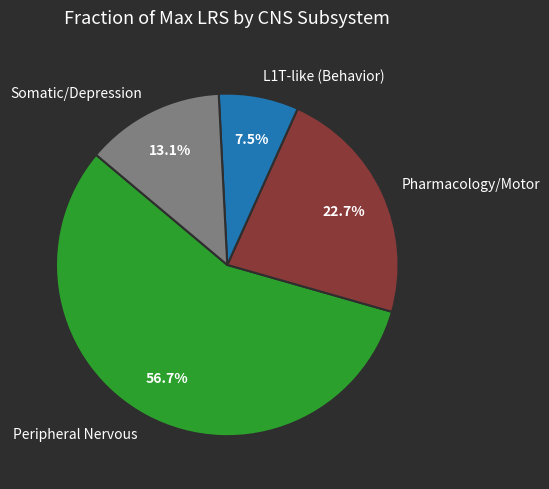

Between L1T-like (Behavior) and Somatic/Depression, which is larger?

Somatic/Depression